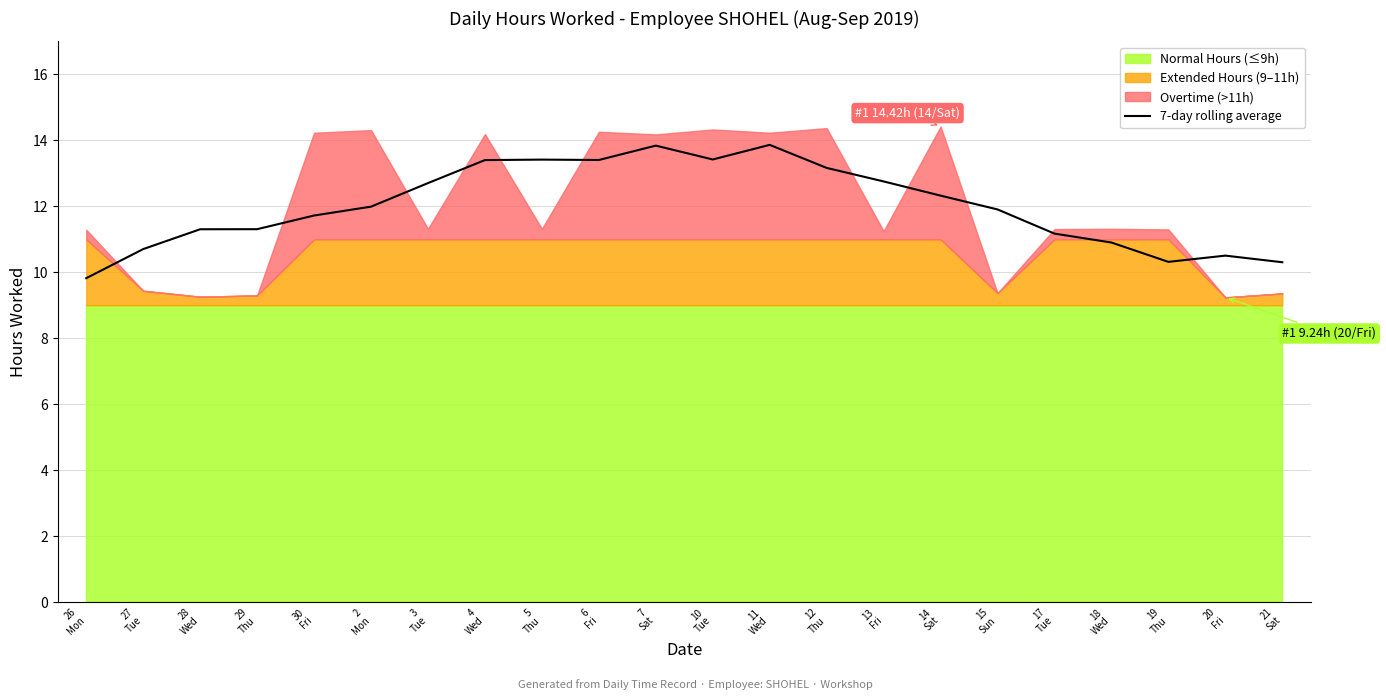

What is the sum of the values at 29
Thu and 27
Tue?

22.0